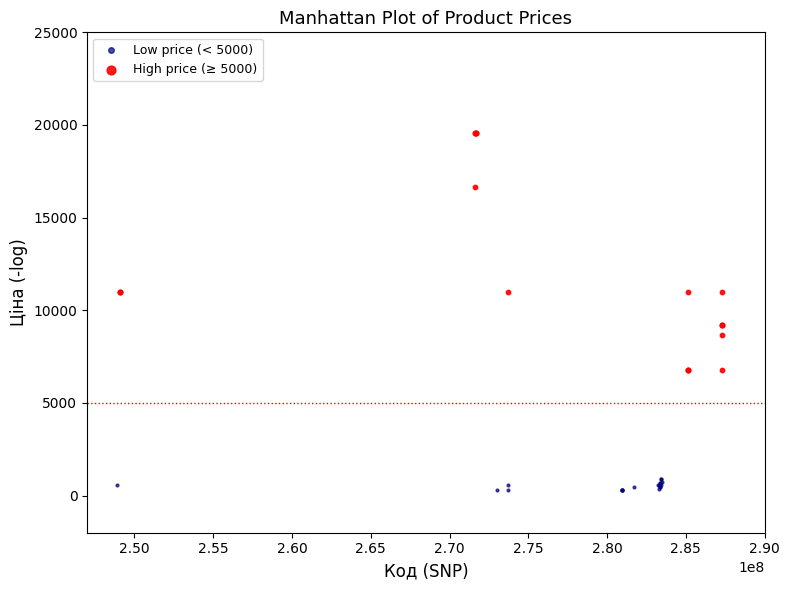

Which series contains the lowest Y value?

Low price (< 5000)